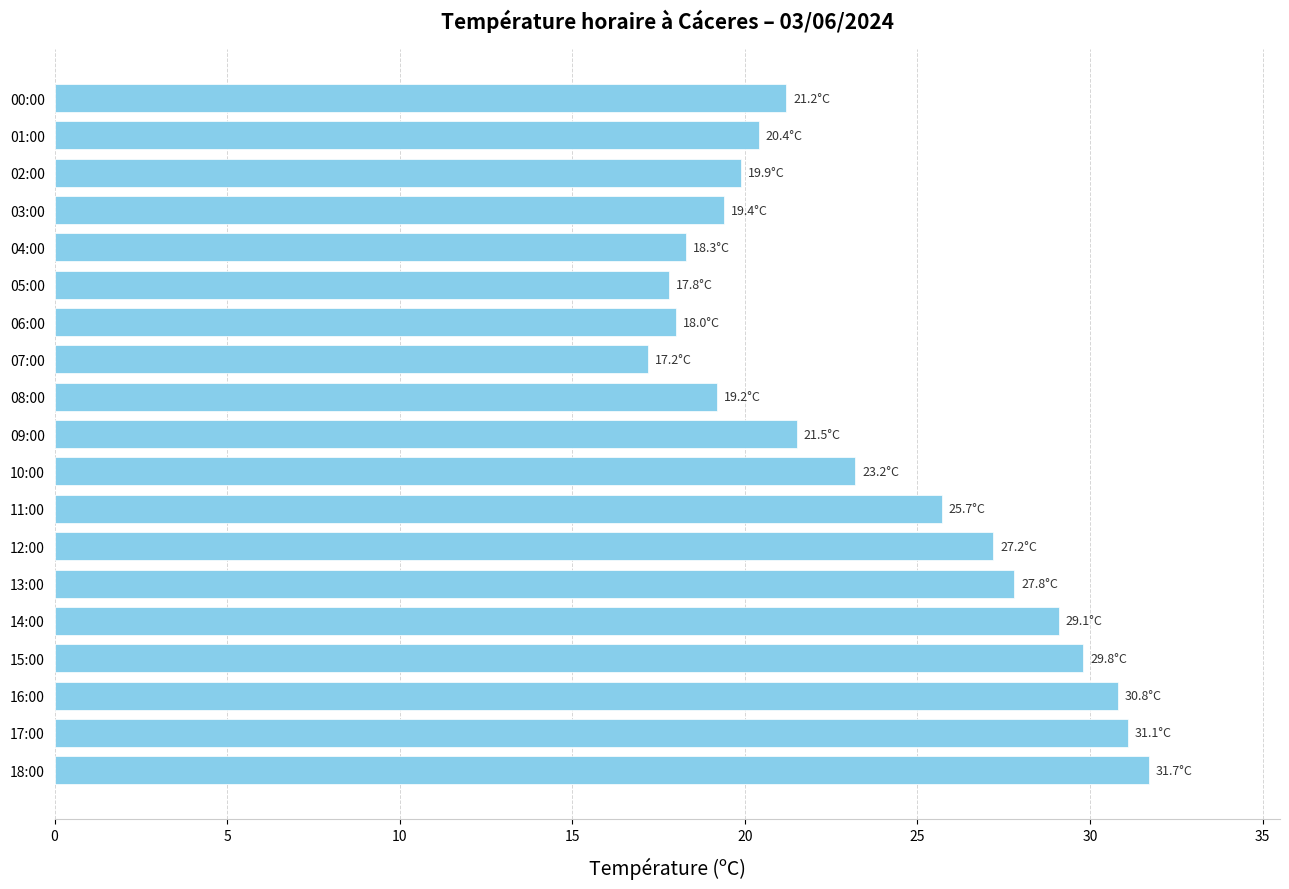

What is the minimum value shown in the chart?

17.2